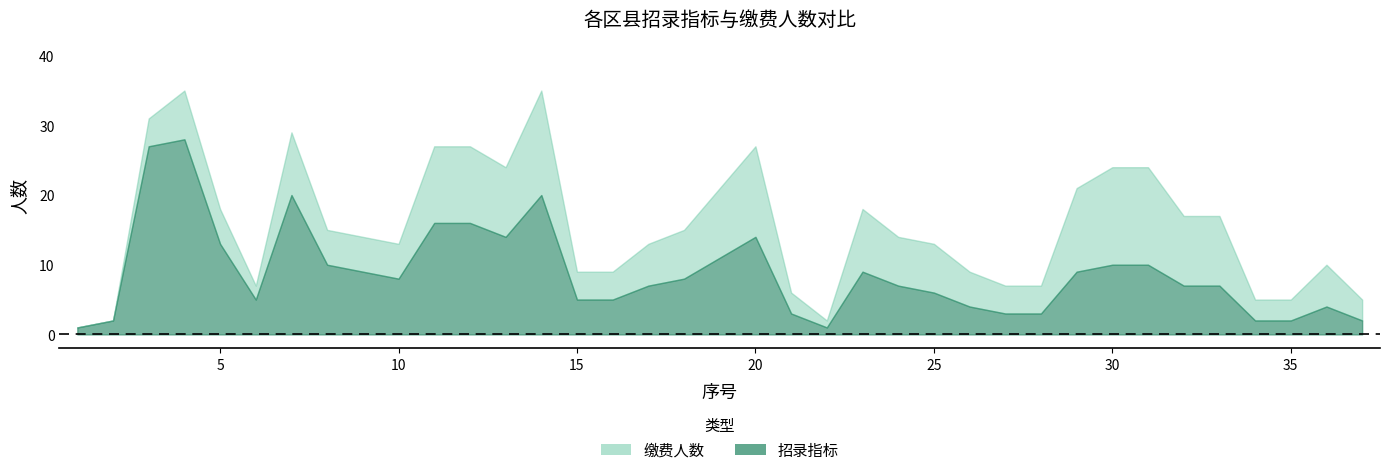

List the series in order of their peak value, lowest first.

招录指标, 缴费人数